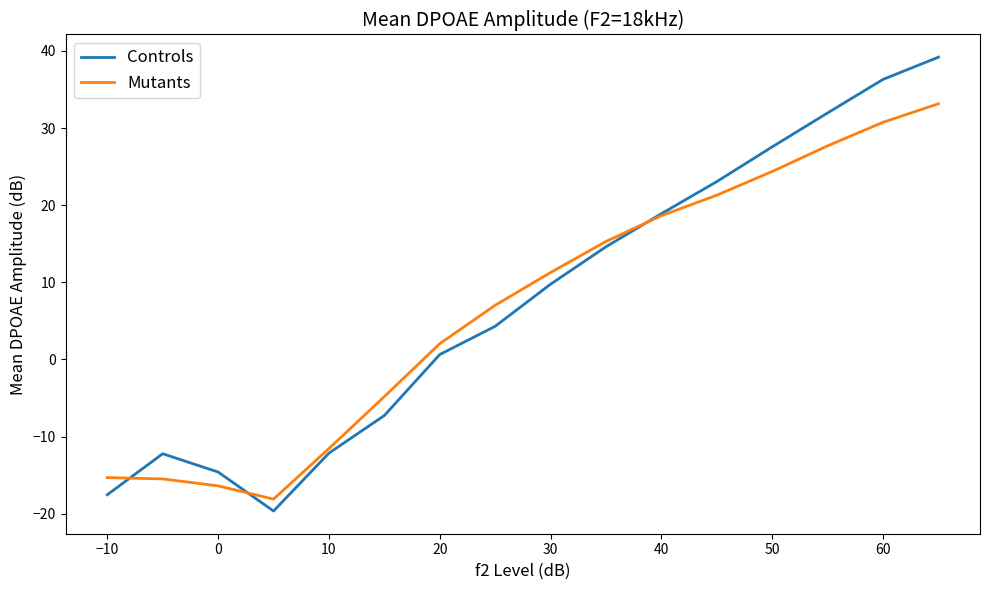

What is the maximum value shown in the chart?

39.2